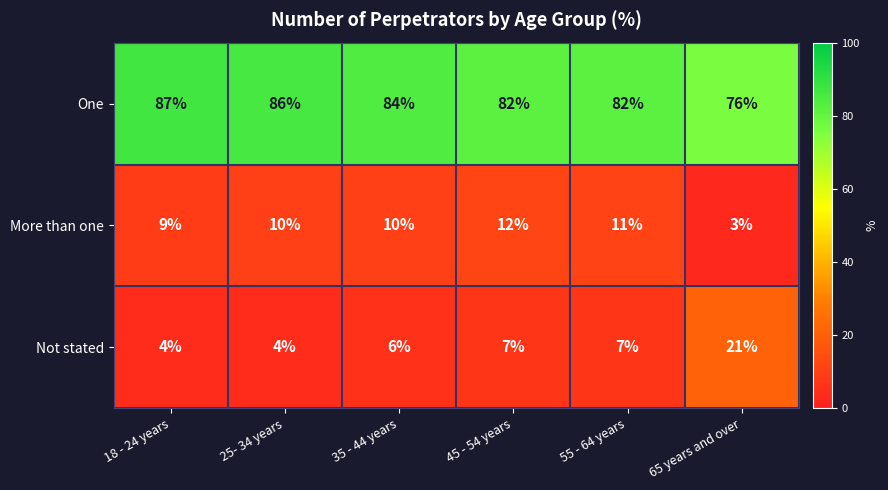

At which label does One first exceed 84?

18 - 24 years